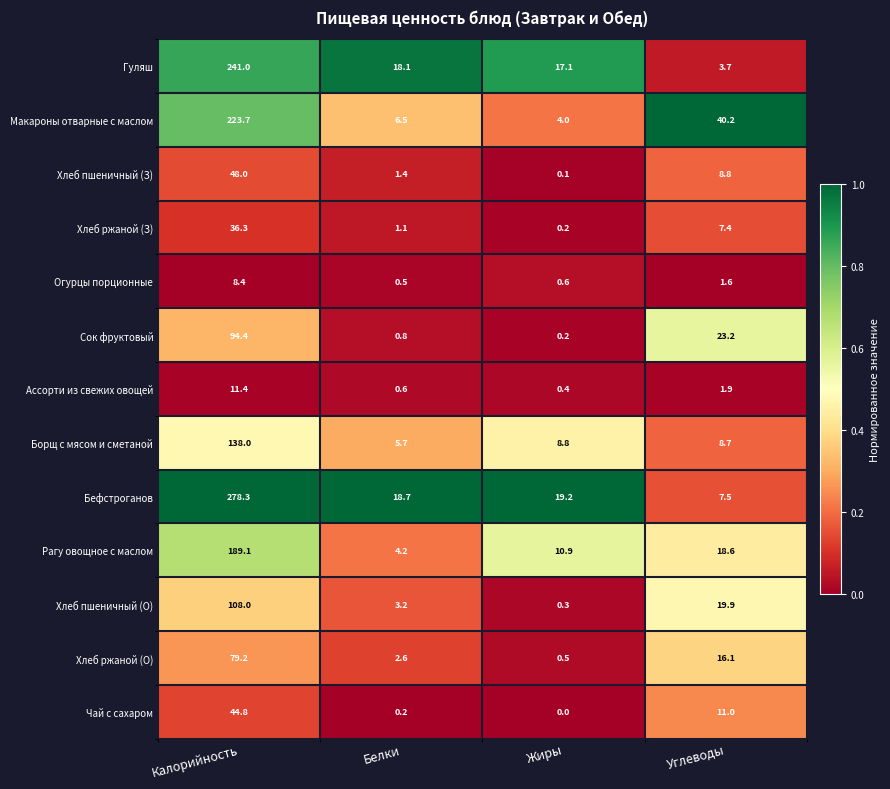

What is the total value across all series at Белки?

63.6